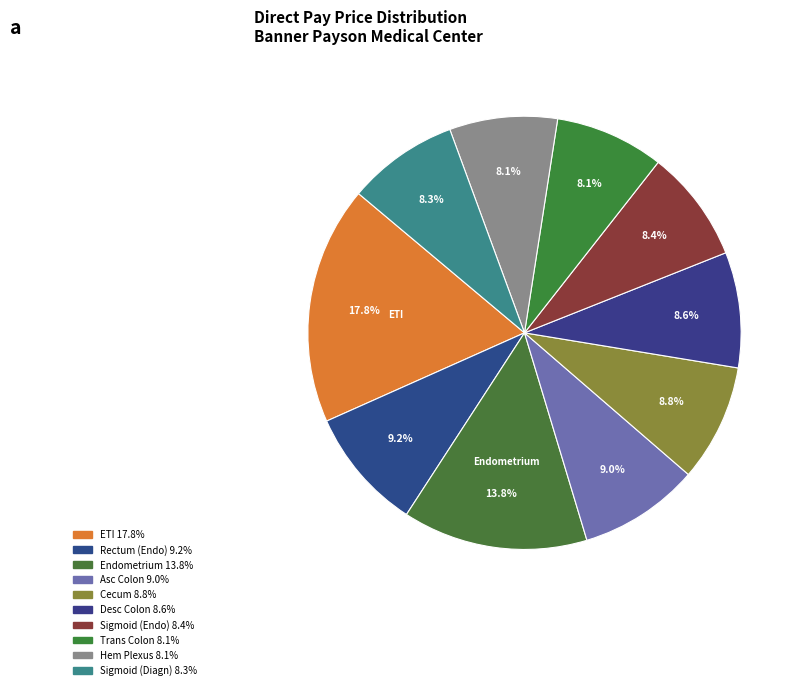

Count the number of slices in the pie.

10